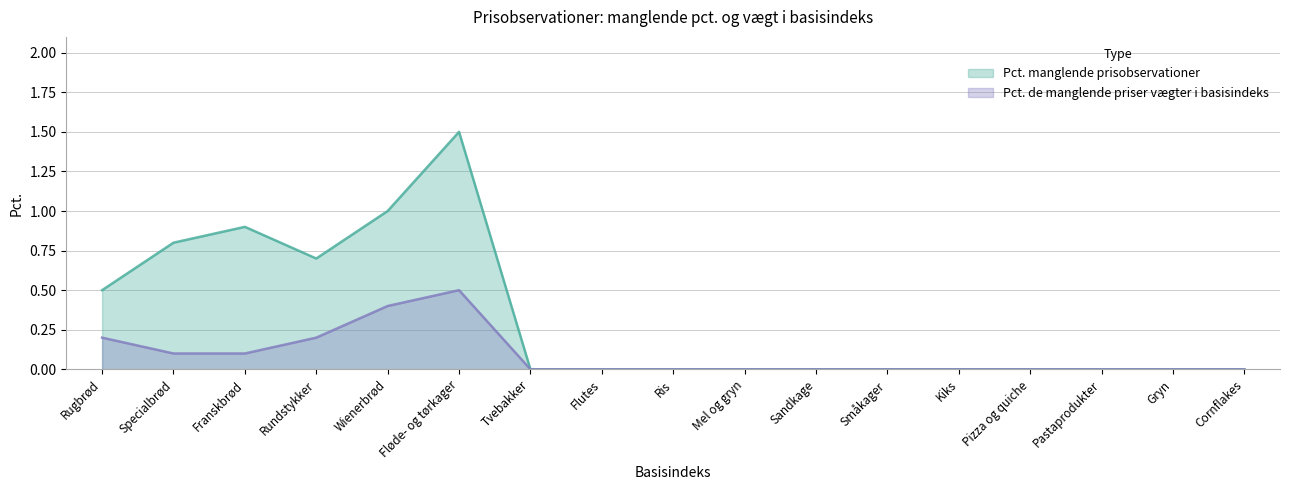

True or false: Pct. de manglende priser vægter i basisindeks has more than 2 points higher than both neighbors.

False